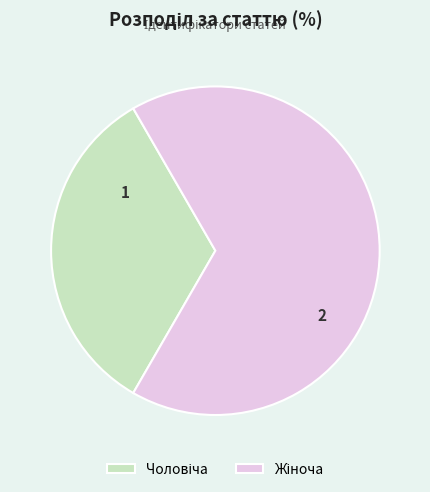

Is there a majority slice in this chart?

Yes